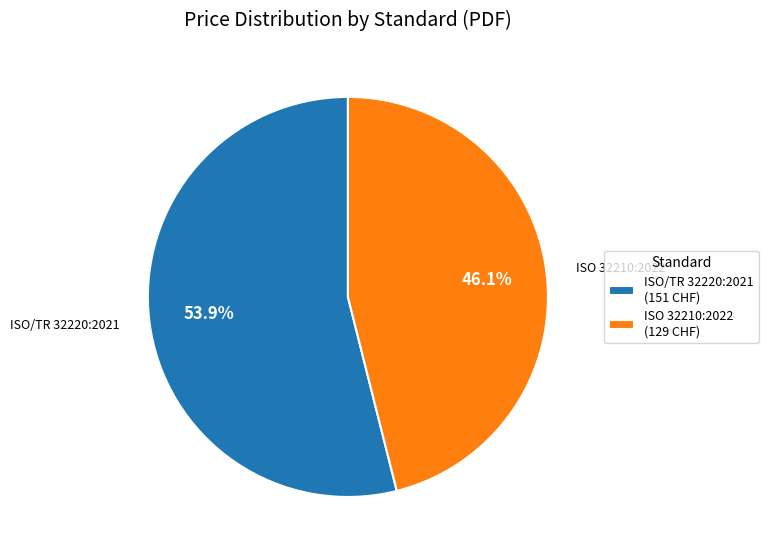

The ISO/TR 32220:2021 slice represents 54% of the pie. True or false?

True